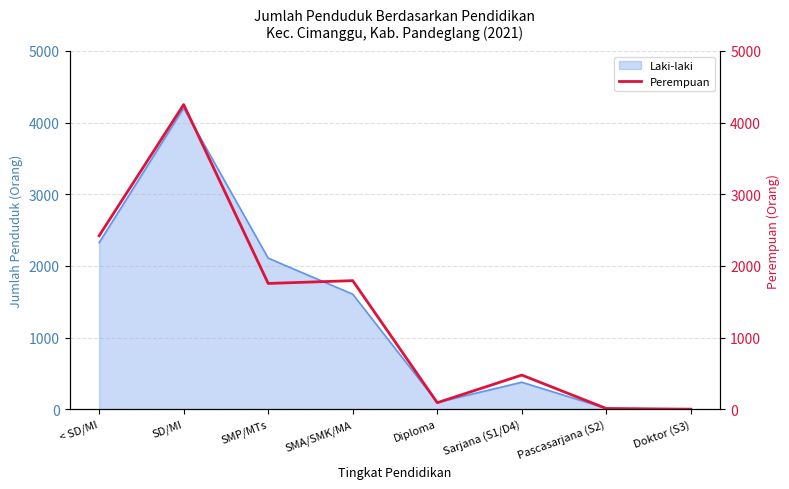

What is the greatest value displayed?

4252